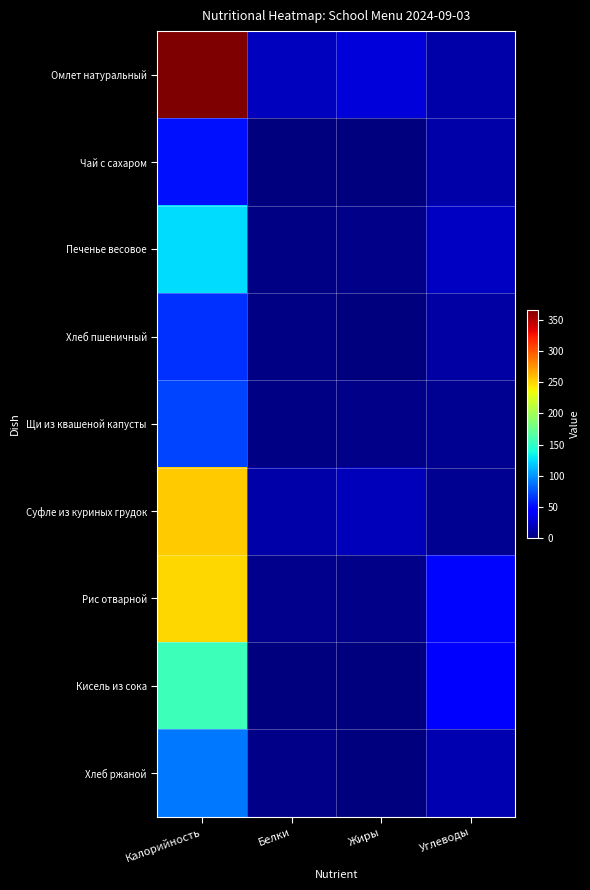

What is the total value across all series at Белки?

49